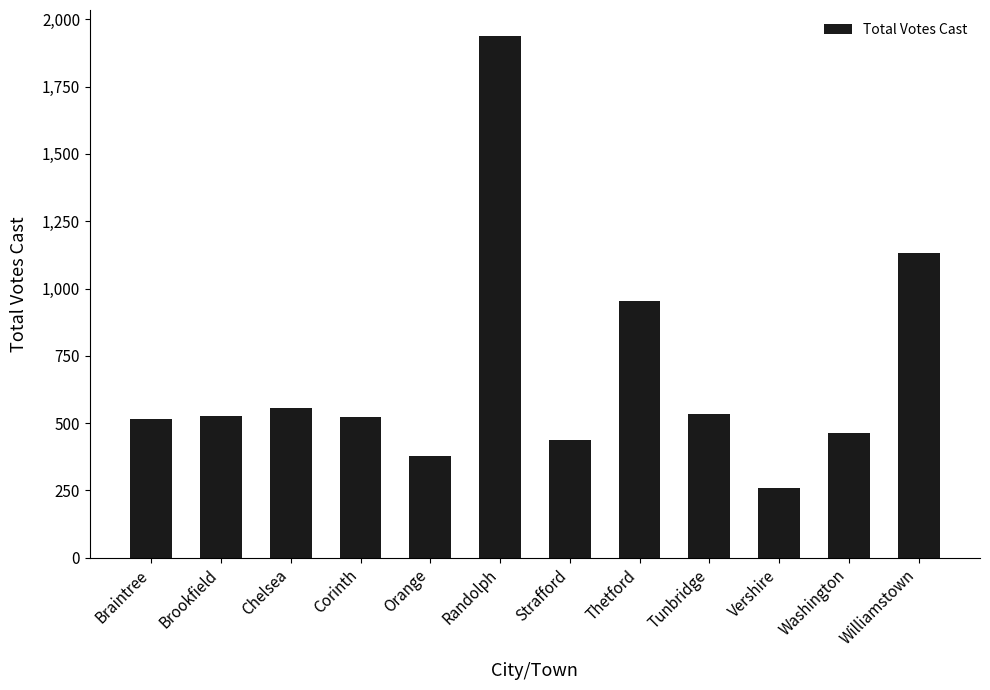

What value does the data have at Tunbridge?

534